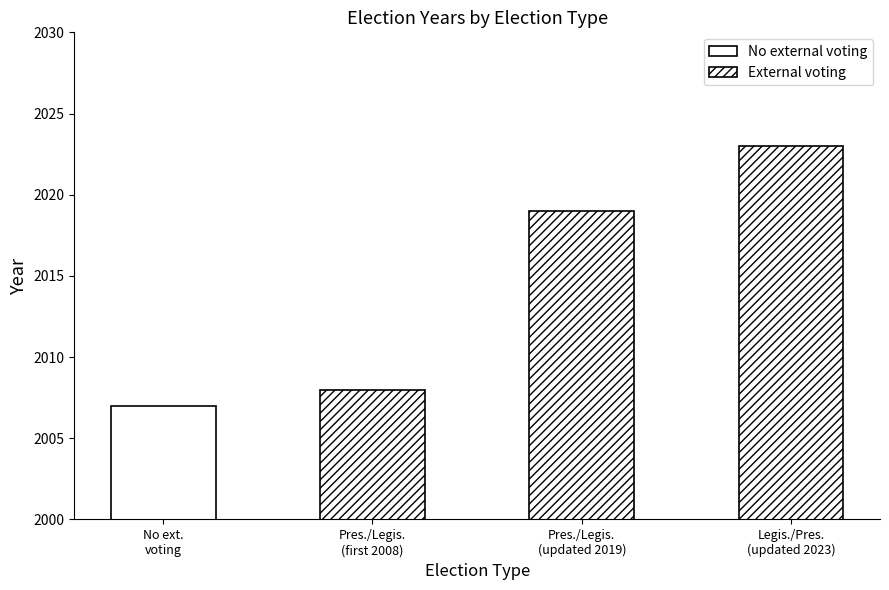

What is the difference between the values at Presidential/Legislative (2008) and Presidential/Legislative (2019)?

11